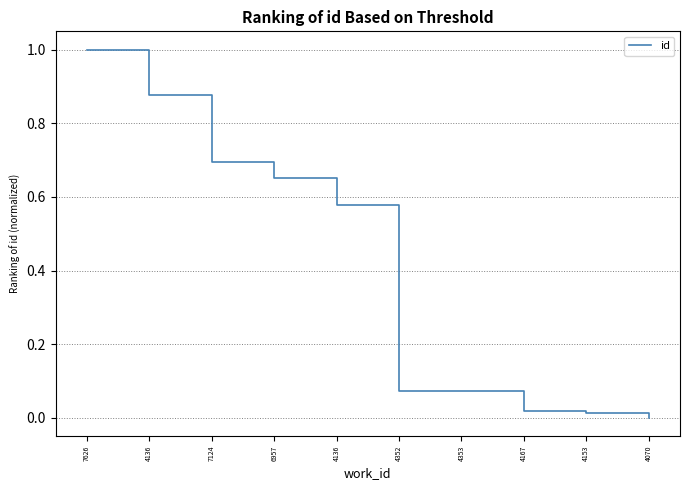

Is this an area chart (filled region under the line)?

No